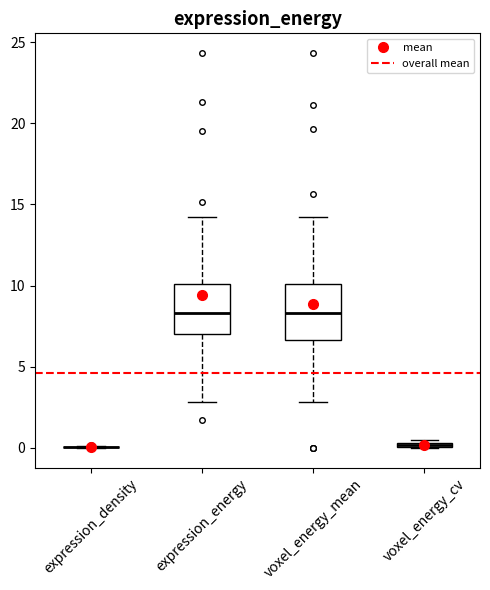

Where is the upper edge of the box for voxel_energy_mean on the y-axis? The values are not printed on the chart, so give them approximately, as read against the axis.

10.0